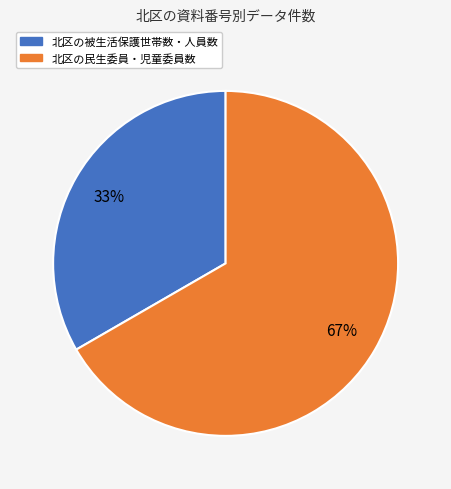

To the nearest percent, what portion does 北区の被生活保護世帯数・人員数 represent?

33%